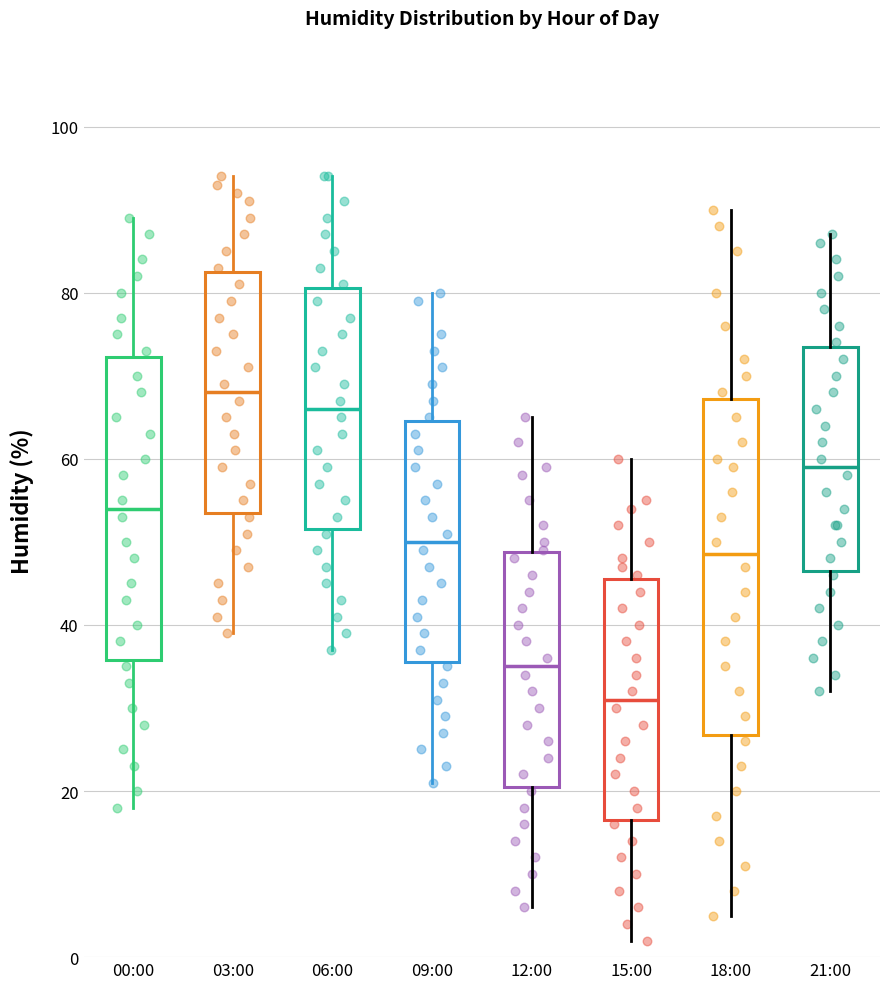

Reading left to right, transcribe this box plot: for each box, give where its median line is, the range the box spans, and where its two whiskers end, as read against the y-axis. The values are not printed on the chart, so give them approximately, as read against the axis.

00:00: median 54, box 36 to 72, whiskers 18 to 90
03:00: median 68, box 54 to 82, whiskers 40 to 94
06:00: median 66, box 52 to 80, whiskers 38 to 94
09:00: median 50, box 36 to 64, whiskers 22 to 80
12:00: median 36, box 20 to 48, whiskers 6 to 66
15:00: median 32, box 16 to 46, whiskers 2 to 60
18:00: median 48, box 26 to 68, whiskers 6 to 90
21:00: median 60, box 46 to 74, whiskers 32 to 88